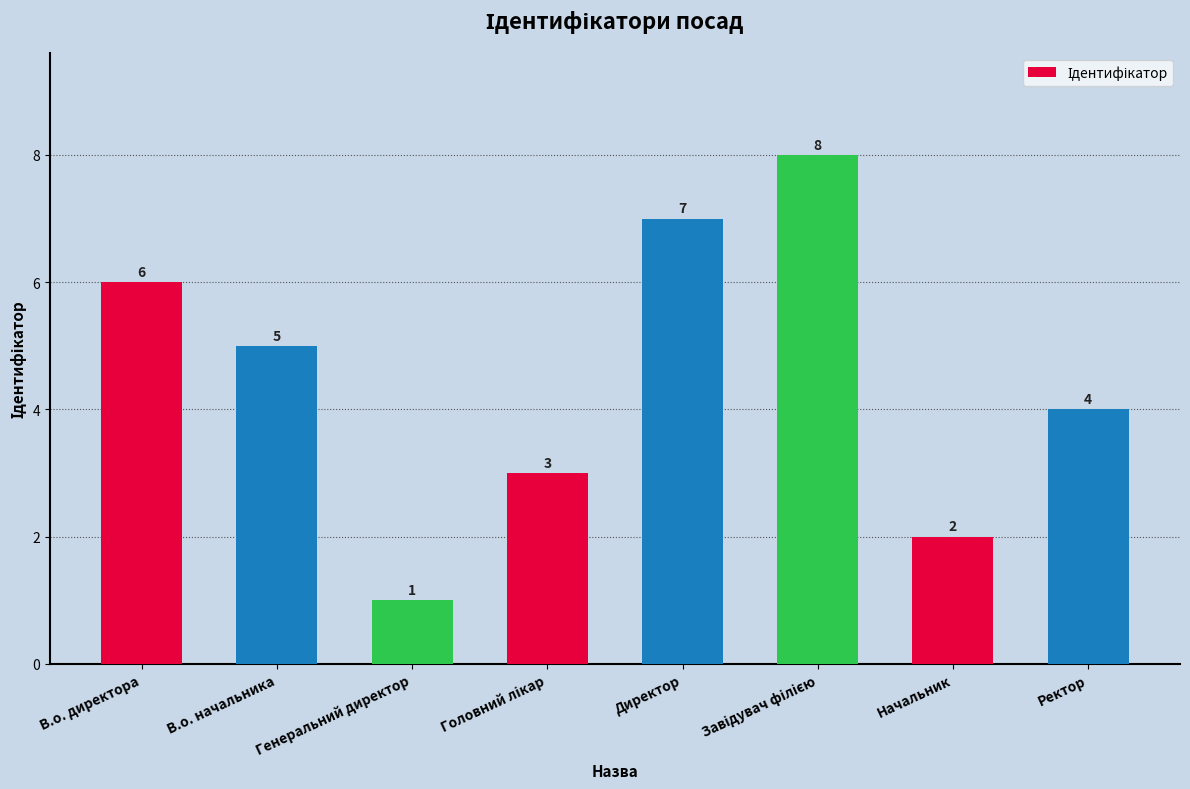

At which category does the chart reach its minimum across all series?

Генеральний директор